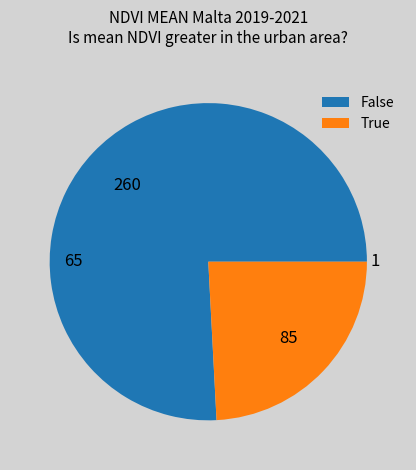

Rank the categories by value from lowest to highest.

True, False